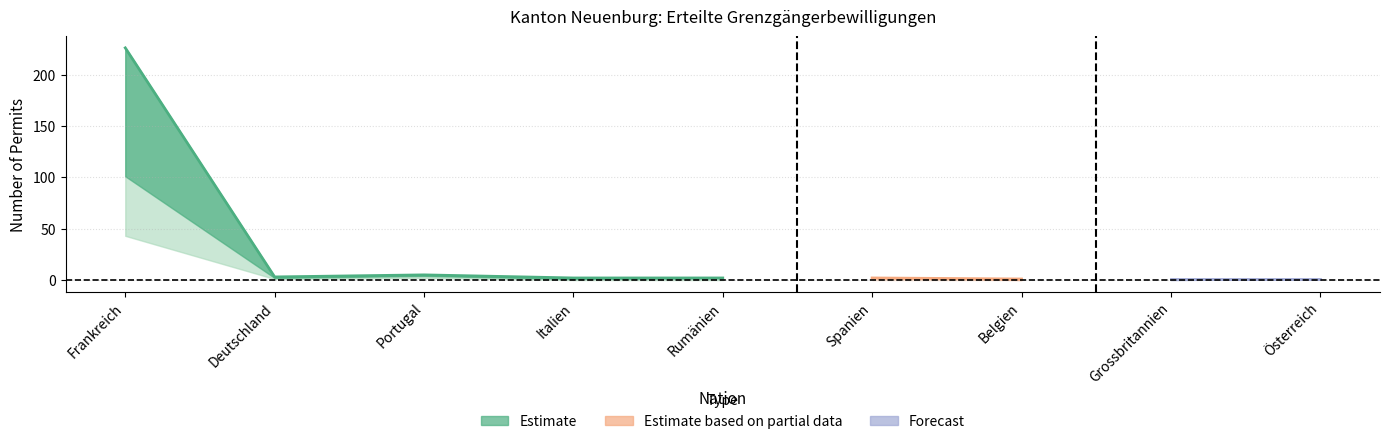

What is the label of the 9th point from the left?

Österreich